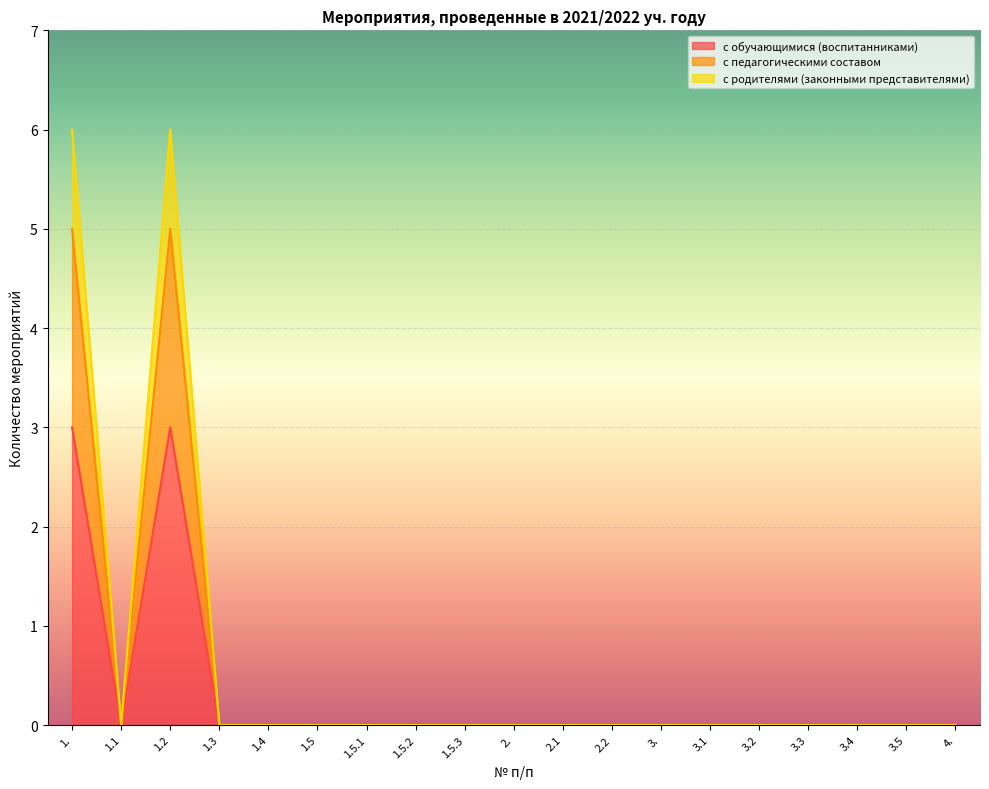

What is the maximum value shown in the chart?

3